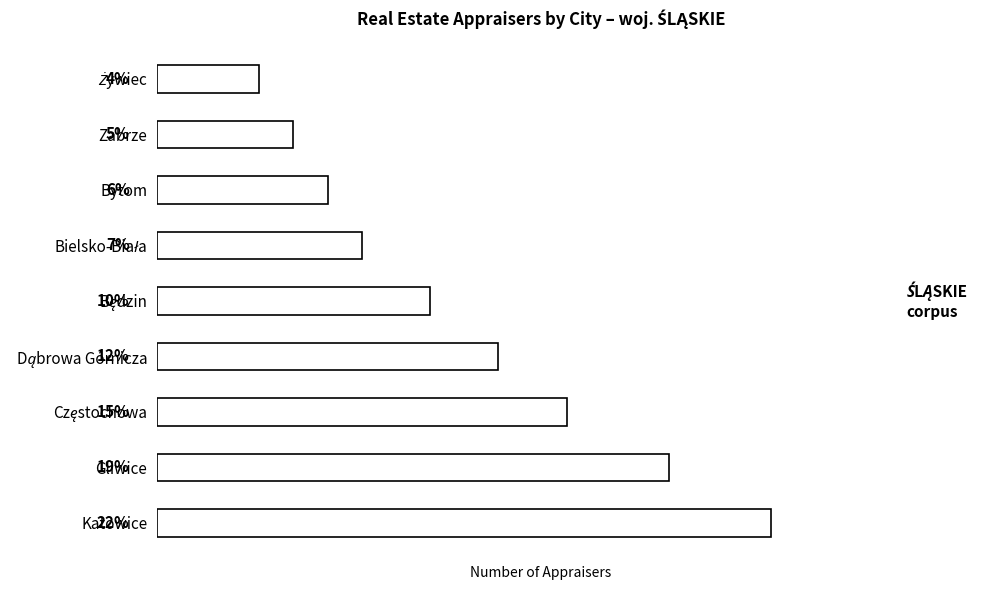

Which has a higher value, Zabrze or Gliwice?

Gliwice